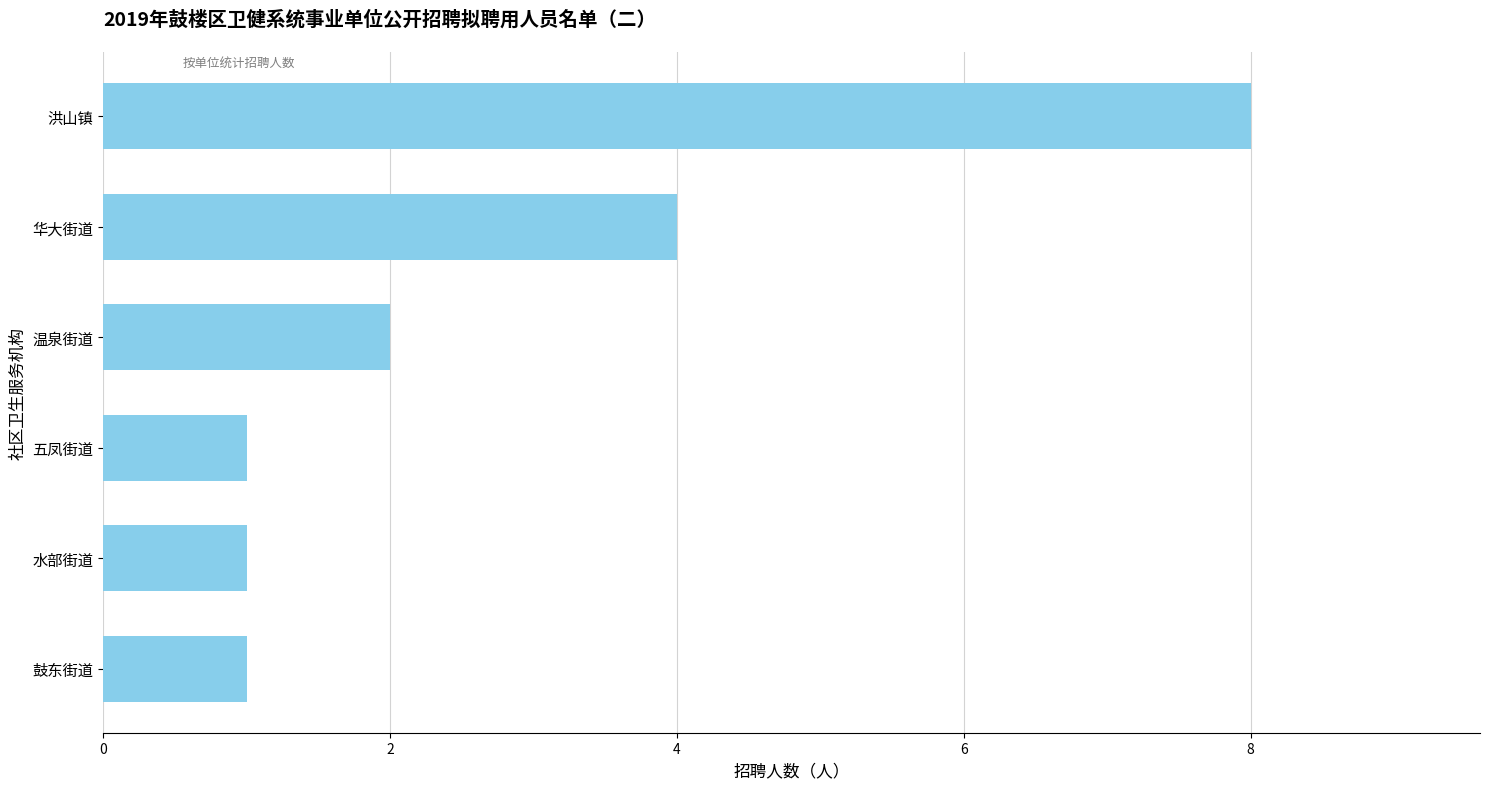

Which category has the highest value across all series?

洪山镇